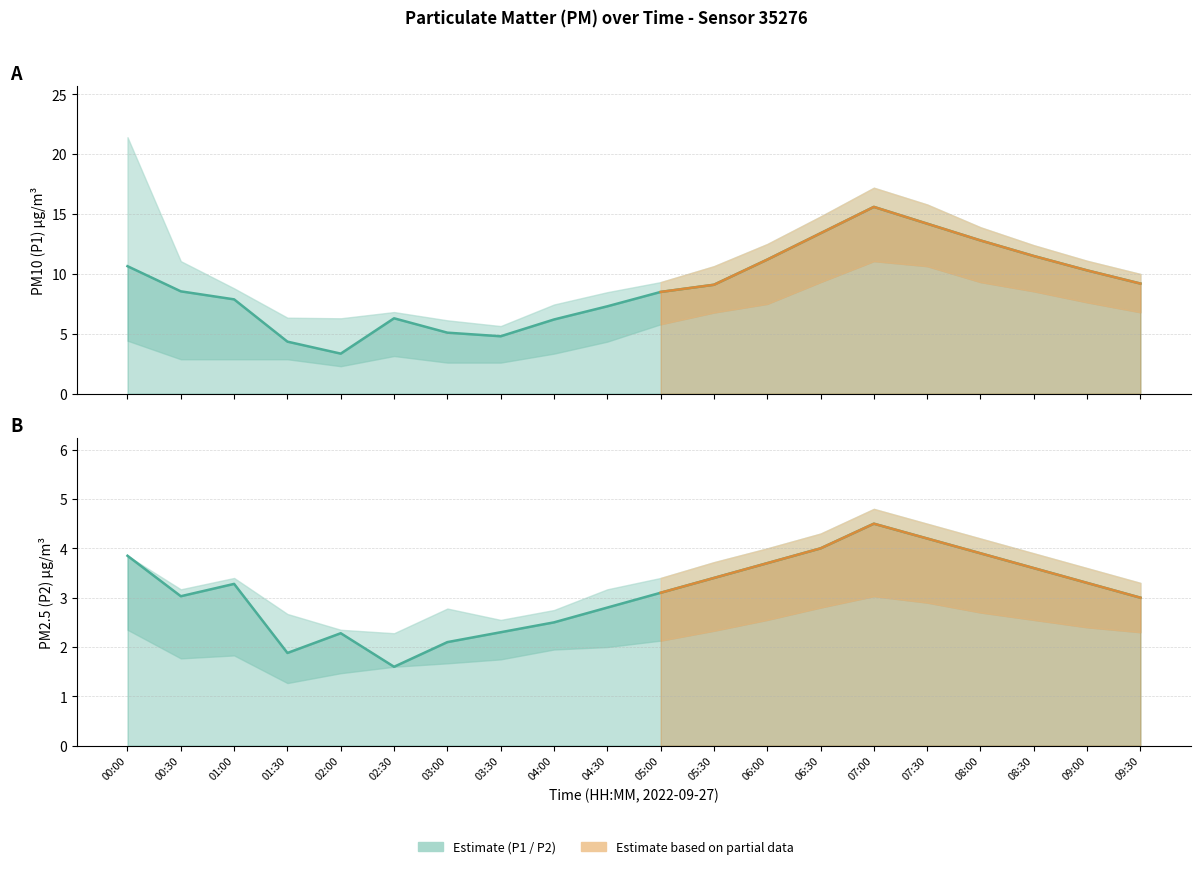

The P2 series shows 3.4 at 05:30. True or false?

True